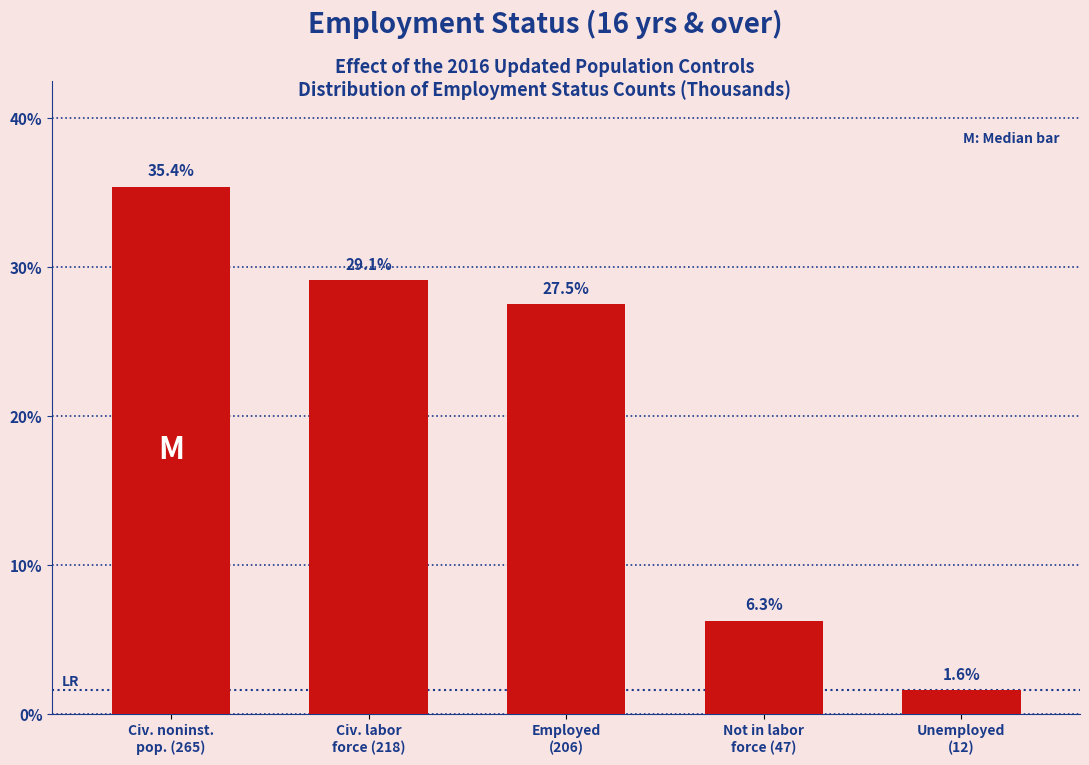

Reading left to right, transcribe all the data shown in this chart.

35.4	29.1	27.5	6.3	1.6